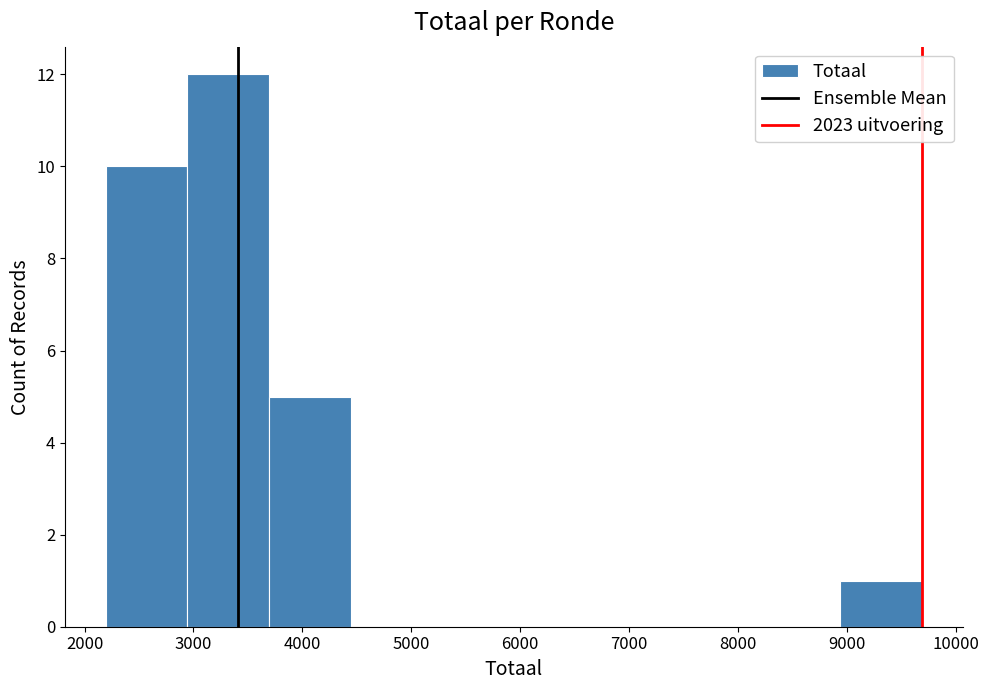

What is the height of the bar covering 8900 to 9700 on the x-axis? Neither the bar edges nor the heights are printed on the chart, so give them approximately, as read against the axes.

1